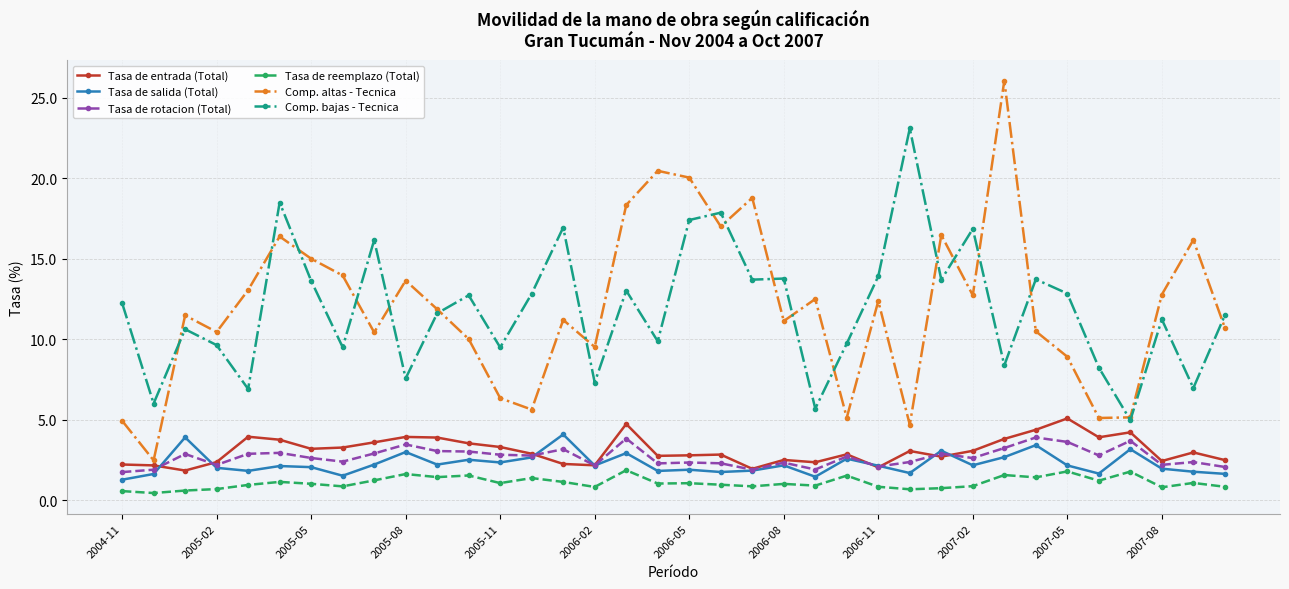

Does the chart have visible grid lines?

Yes